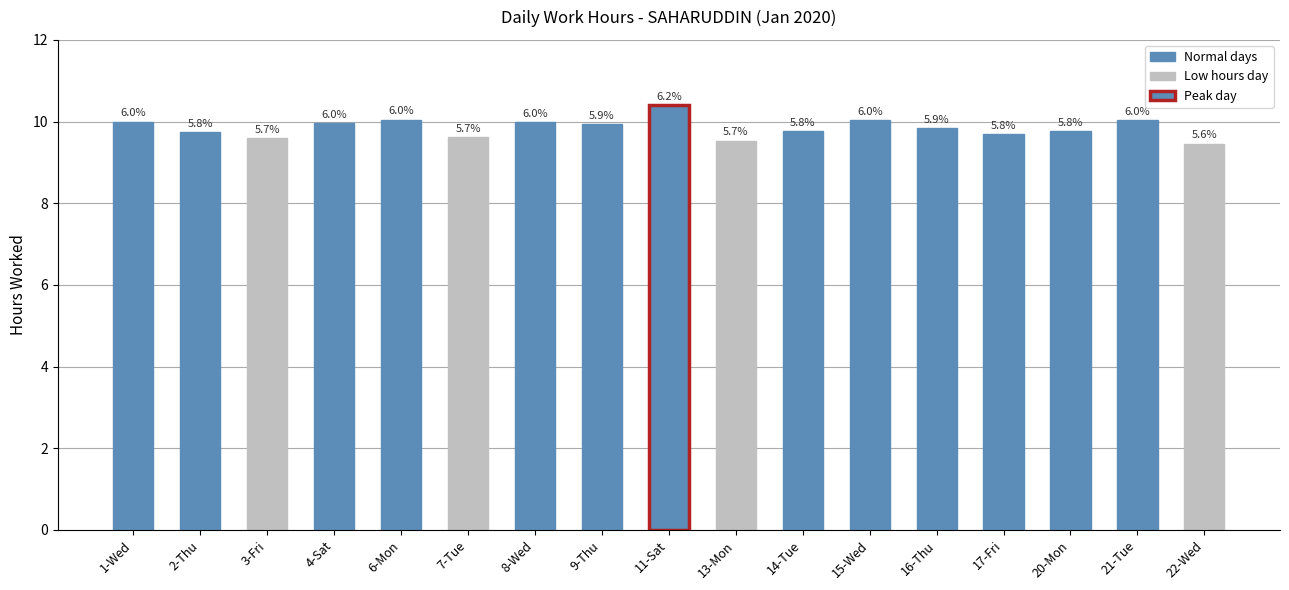

Which label corresponds to the smallest value in the chart?

22-Wed